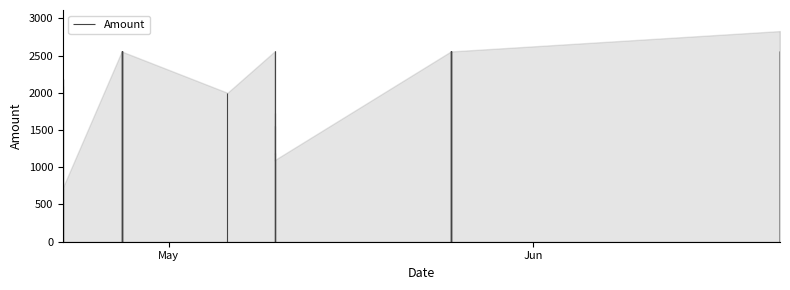

Count the number of categories in the chart.

2